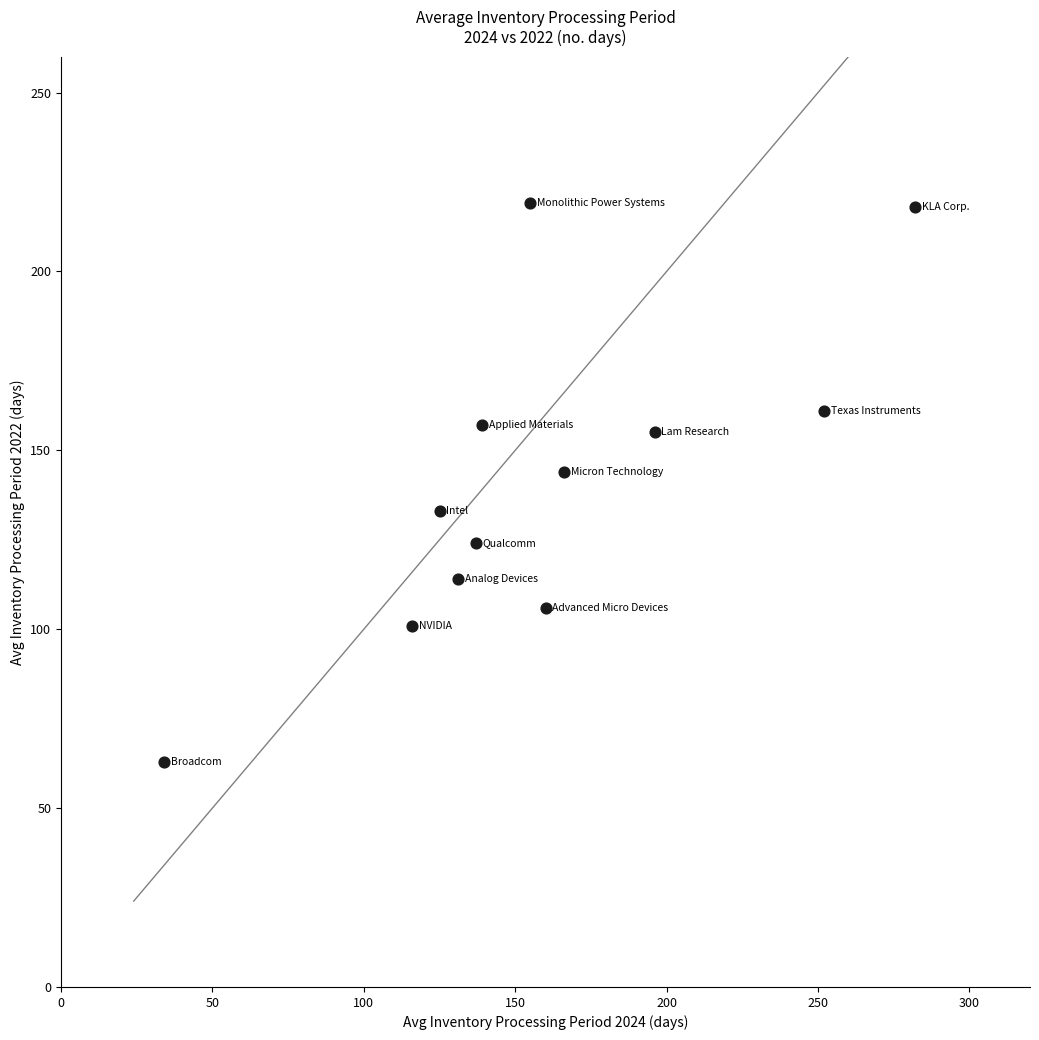

What Y value in the scatter plot is closest to 141?

144